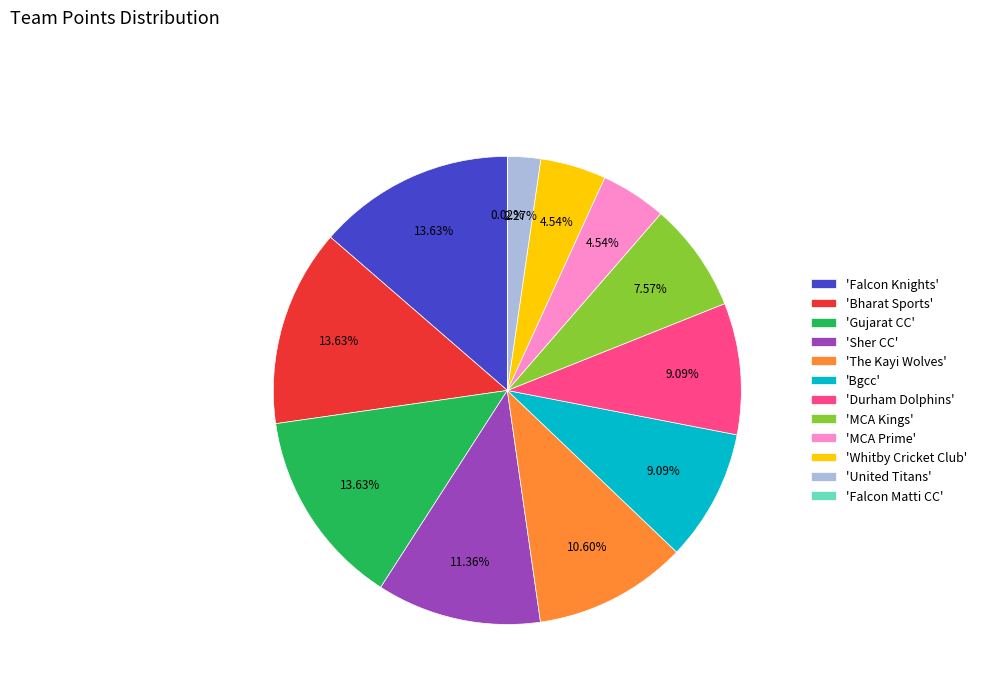

Combined, do 'Falcon Knights' and 'Durham Dolphins' account for over 50%?

No